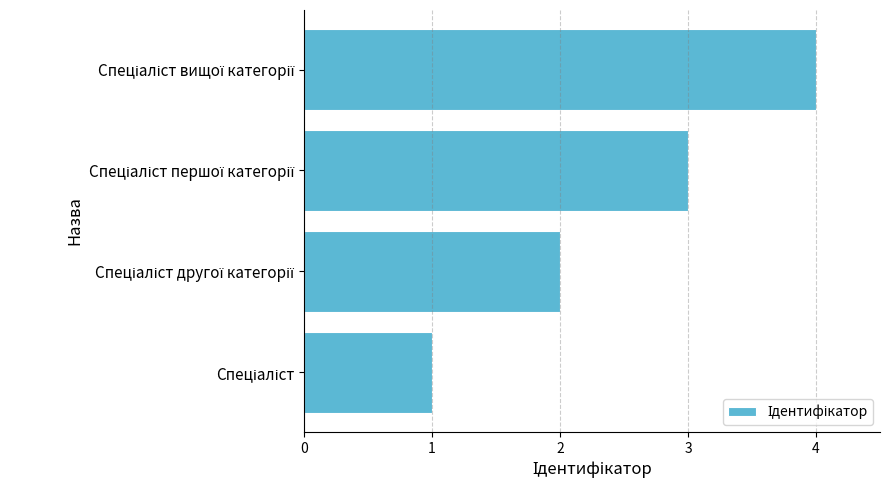

What is the greatest value displayed?

4